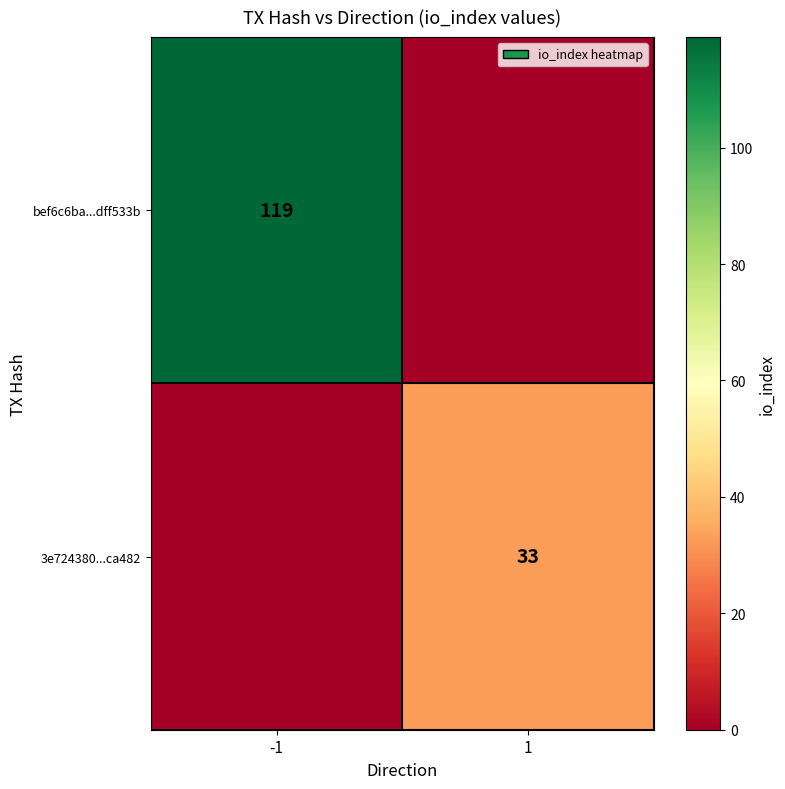

Is it true that 3e724380...ca482 equals 33 at 1?

True